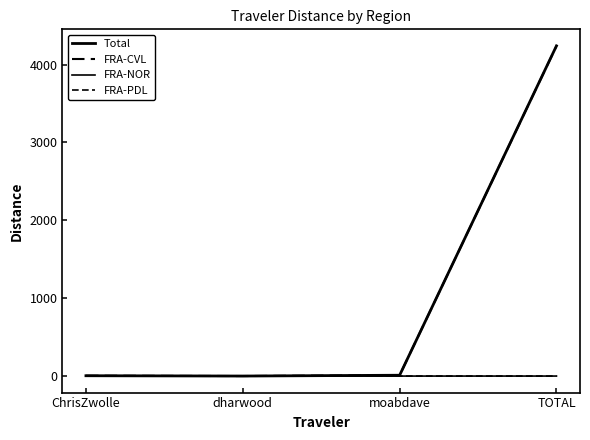

What is the label of the 4th point from the left?

TOTAL